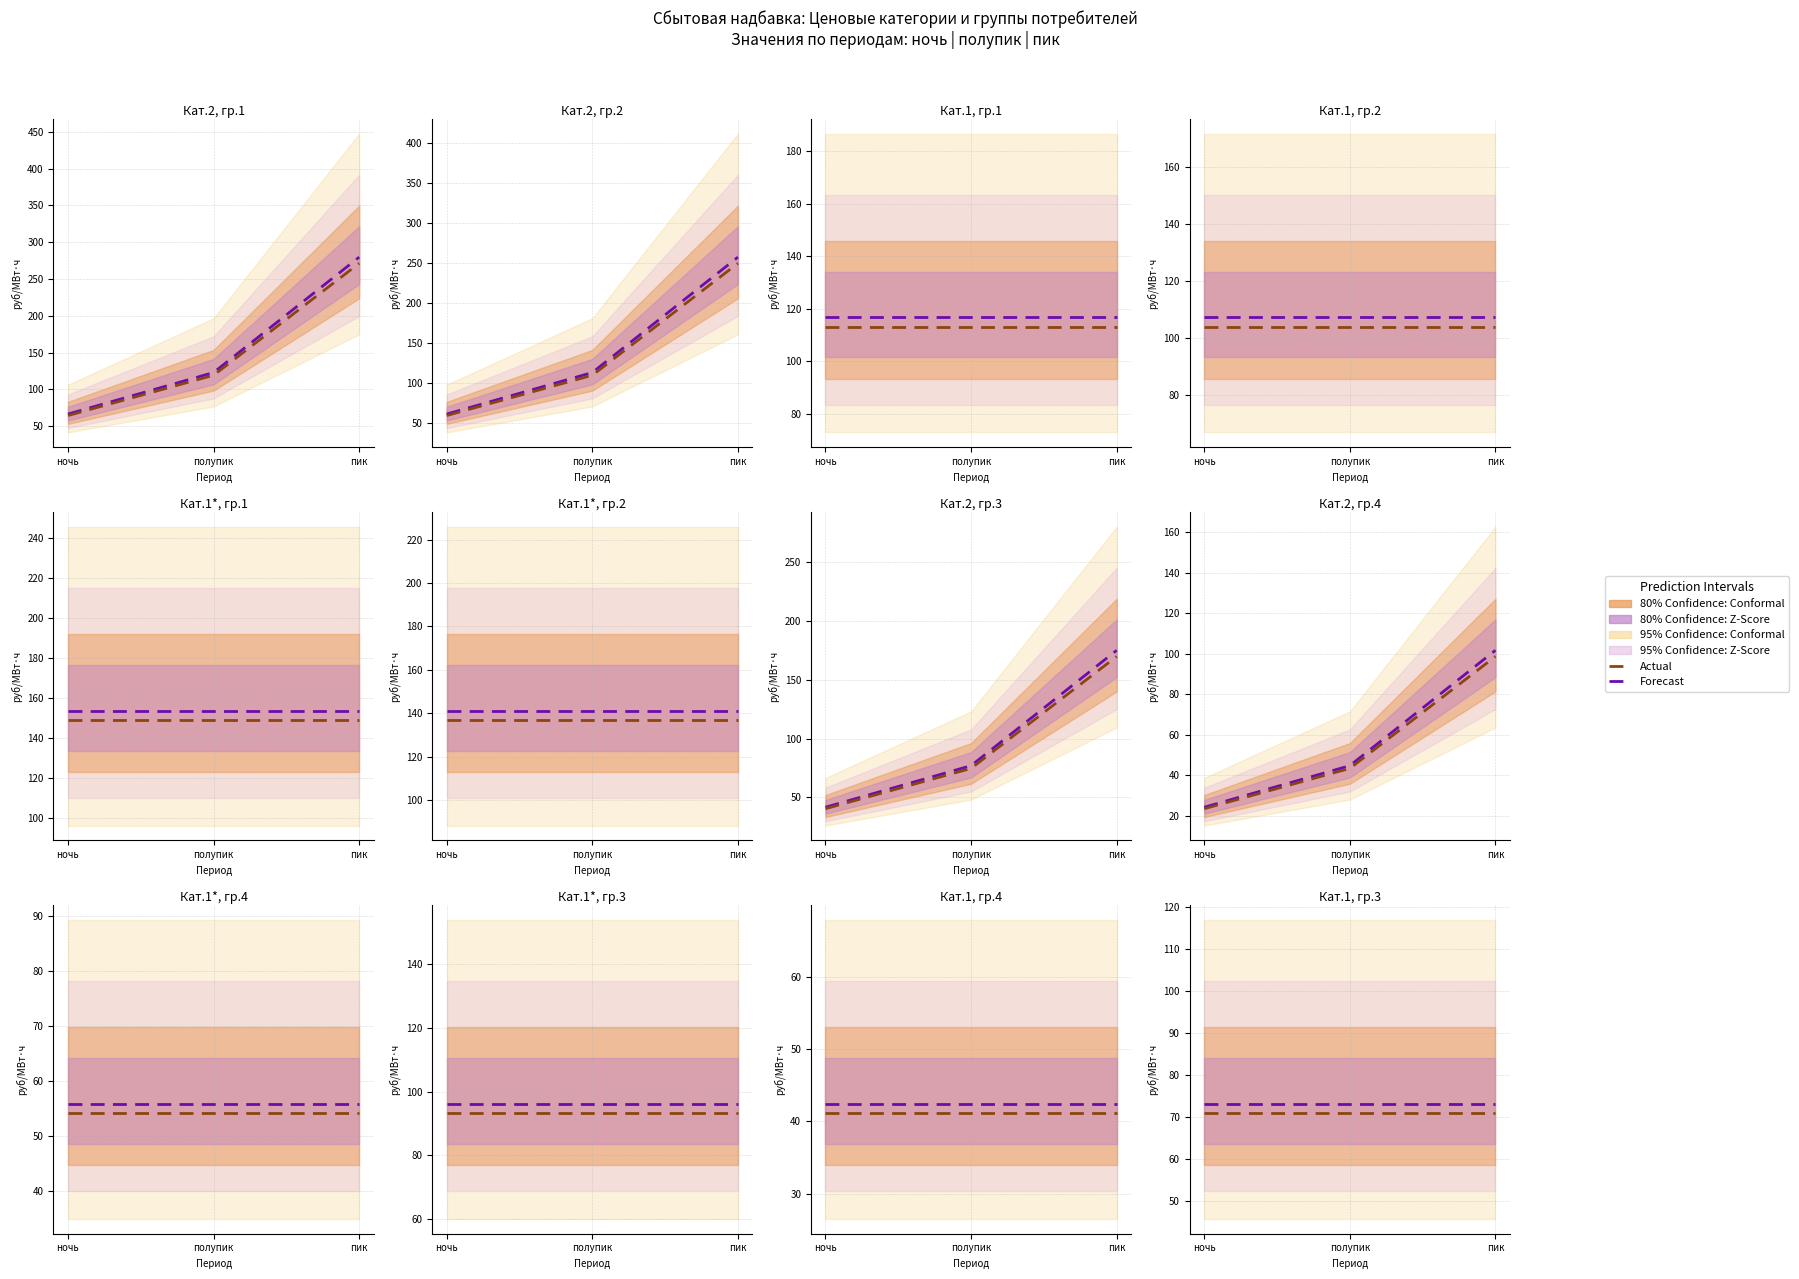

At how many categories does at least one series exceed 72?

3